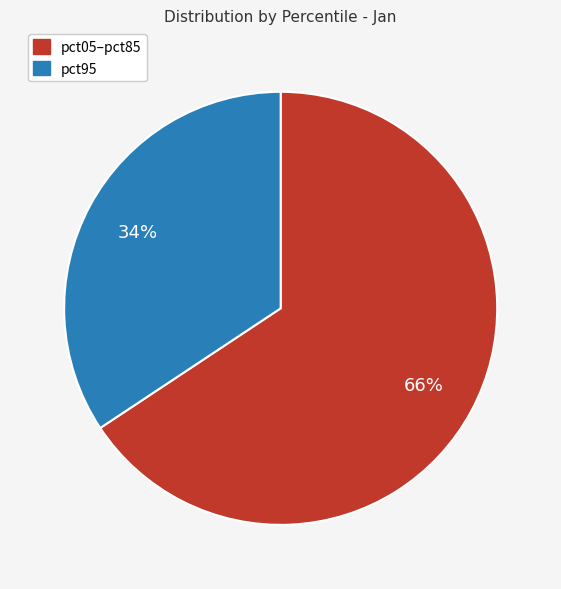

To the nearest percent, what is the average slice percentage?

50%